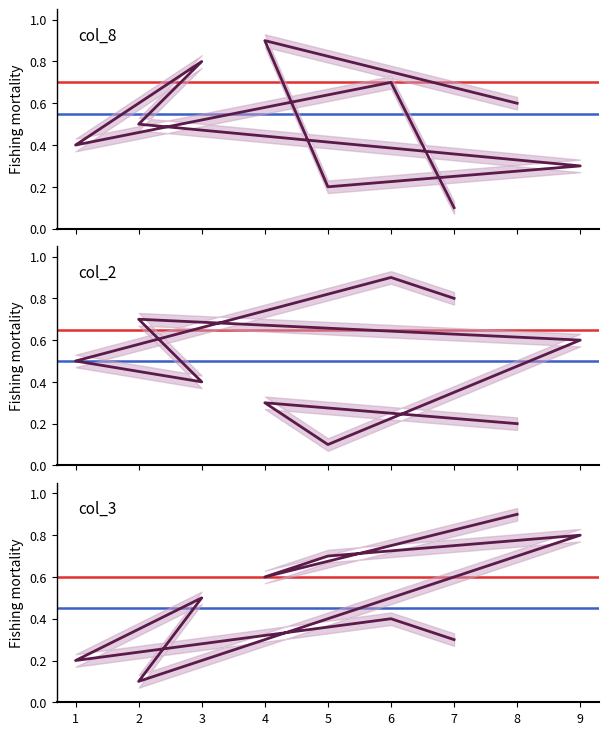

How many interior local valleys does the col_2 series have?

2